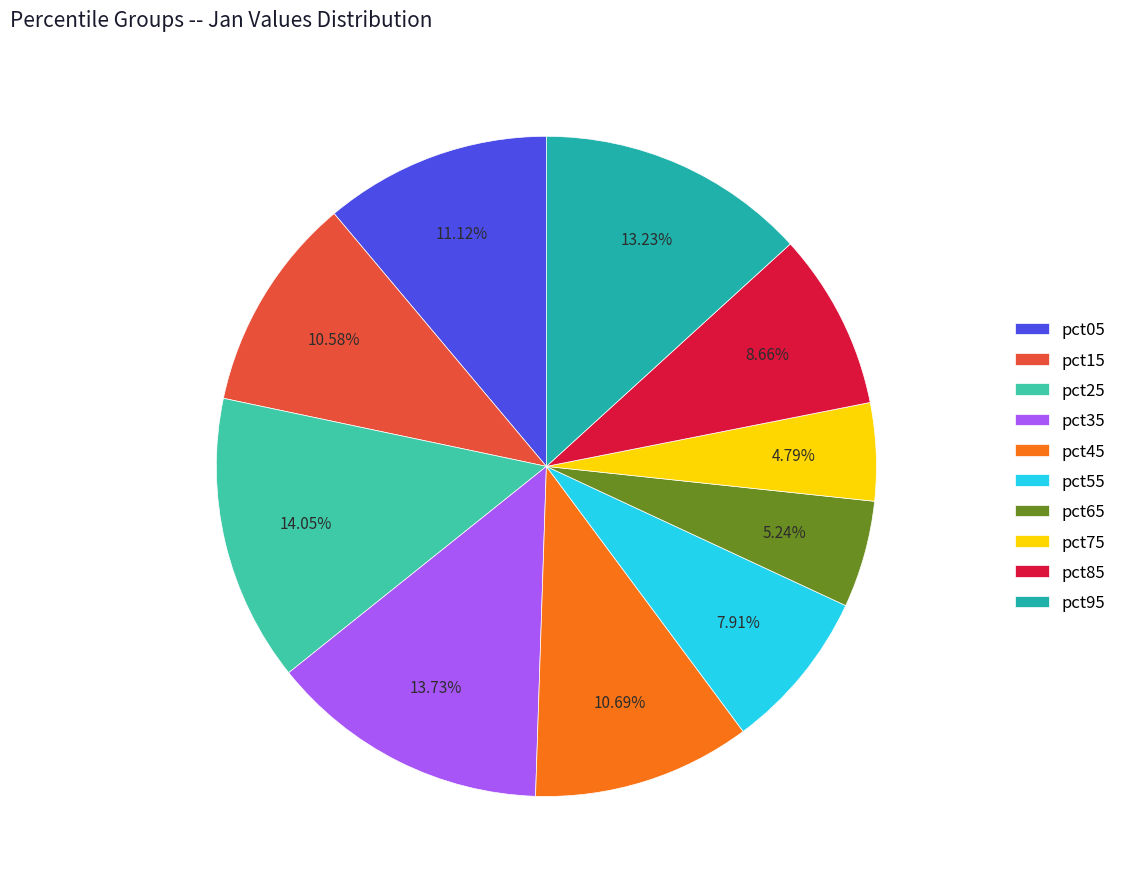

What percentage is NOT represented by pct15?

89.4%